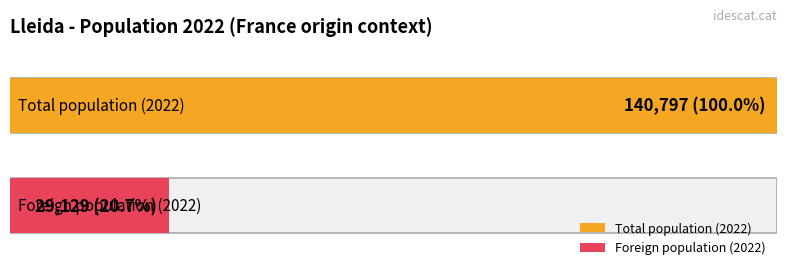

How many series are shown in this chart?

2